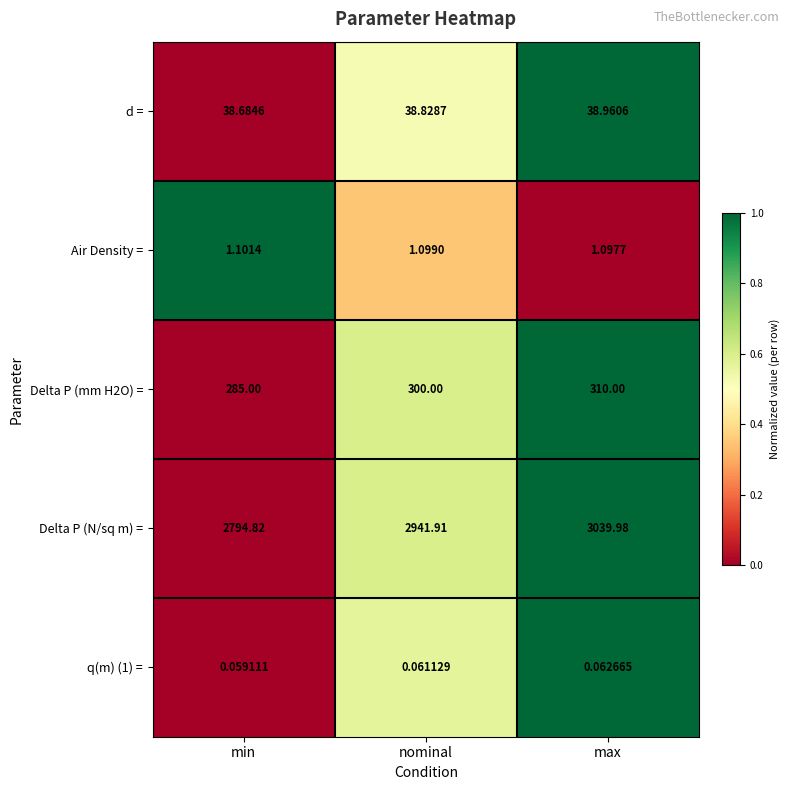

Which series has the widest spread of values?

Delta P (N/sq m) =